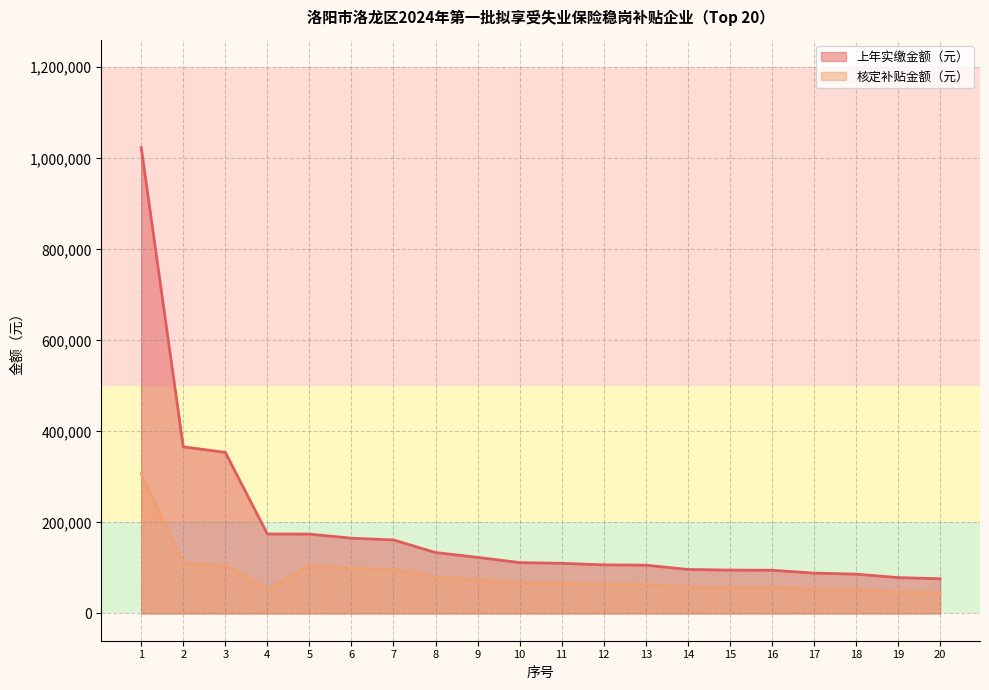

Is the value of 上年实缴金额（元） at 3 greater than the value of 核定补贴金额（元） at 6?

Yes